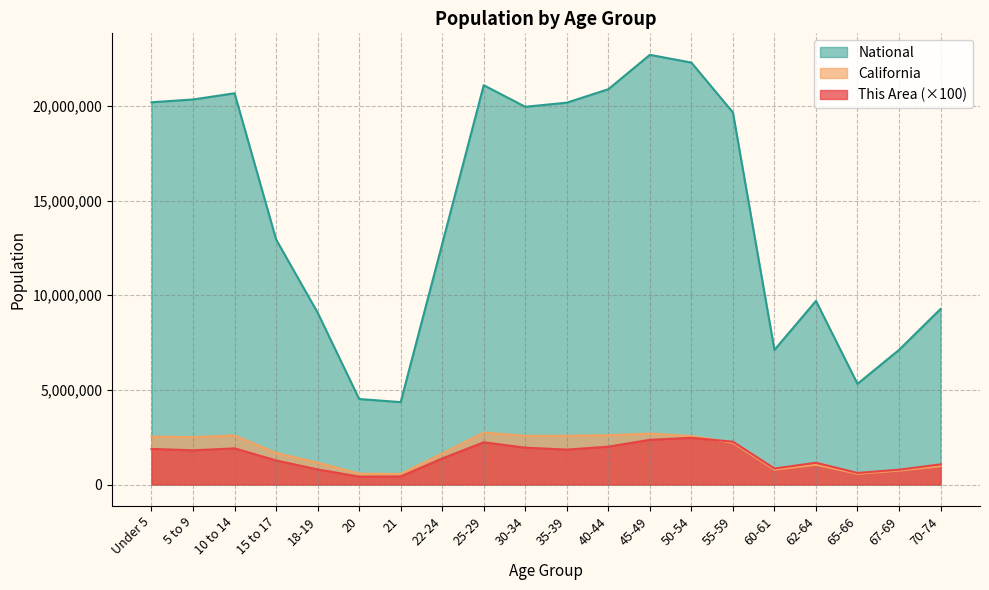

At which category is the sum across all series the highest?

45-49